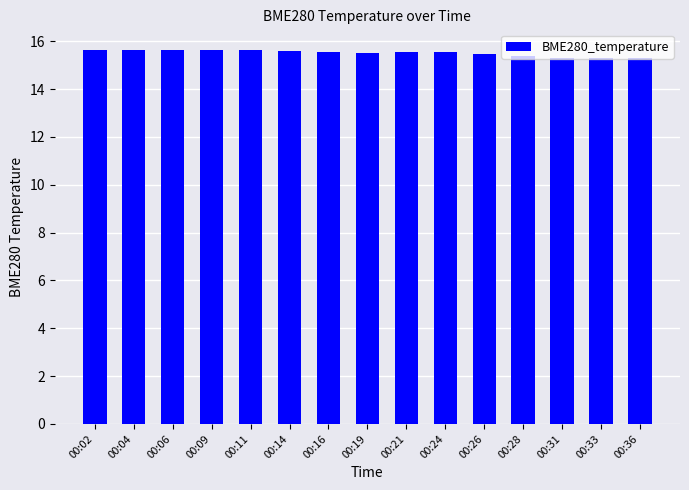

The value at 00:28 is 15.4. True or false?

True